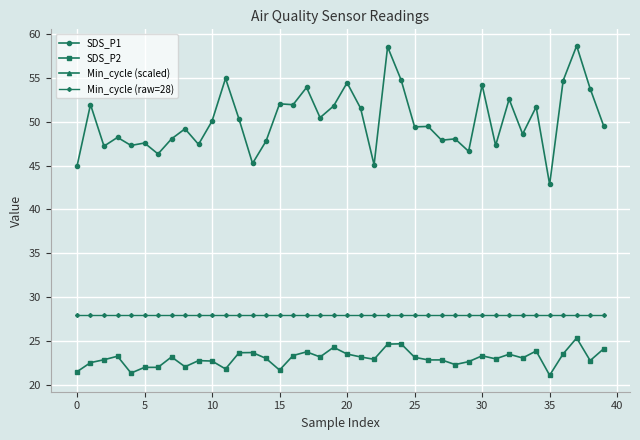

At how many categories does at least one series exceed 43?

39